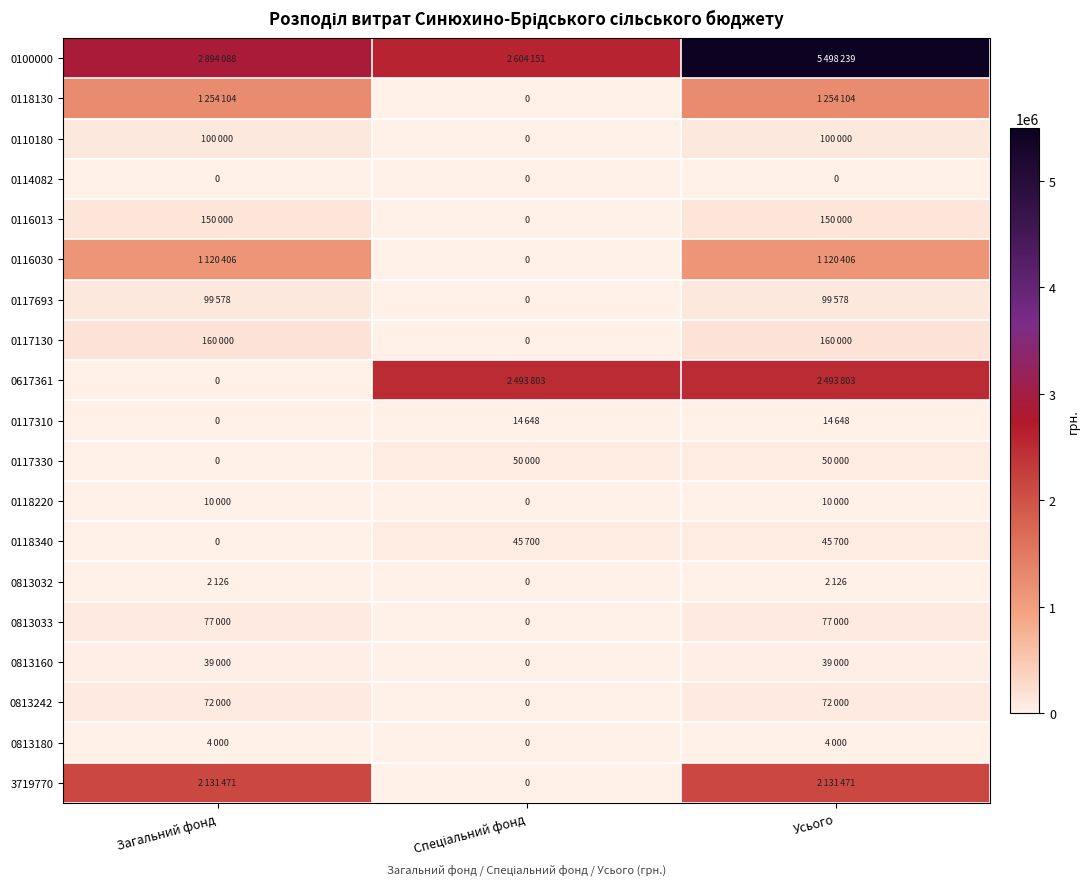

Between Спеціальний фонд and Усього, which is larger?

Усього